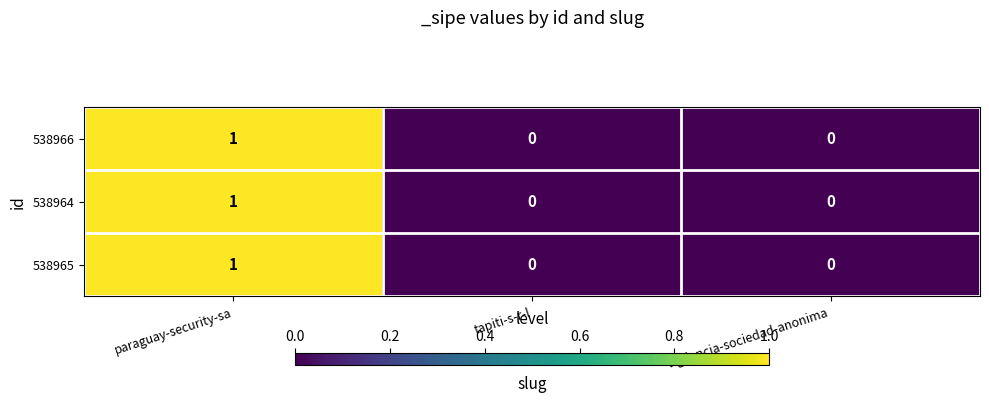

Count the number of data series in this chart.

3